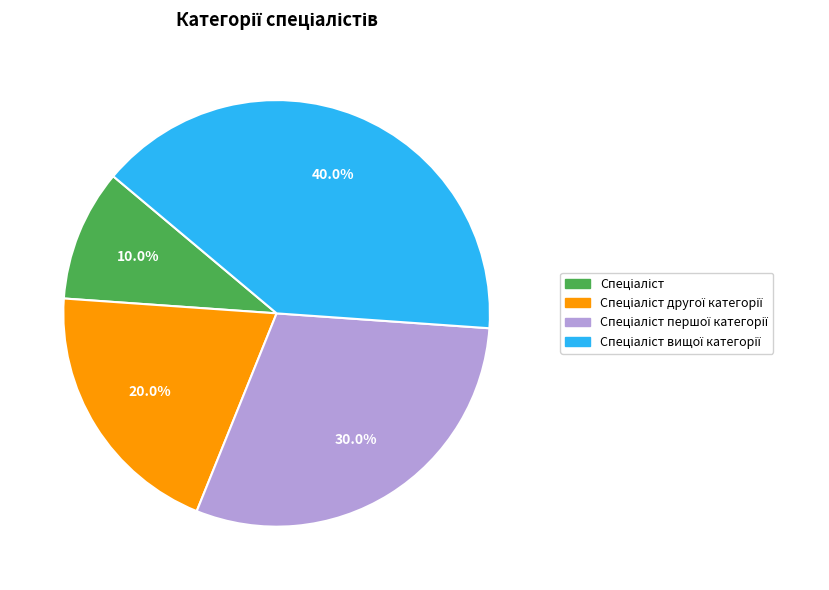

Does any single category account for the majority?

No